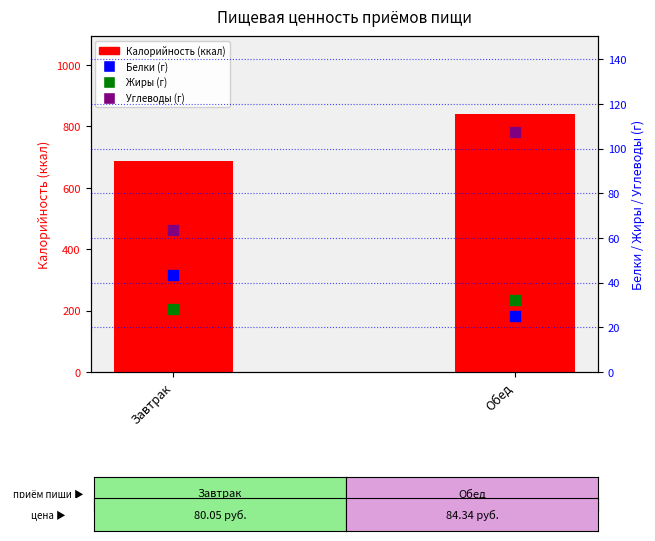

Which series has the widest spread of Y values?

Калорийность